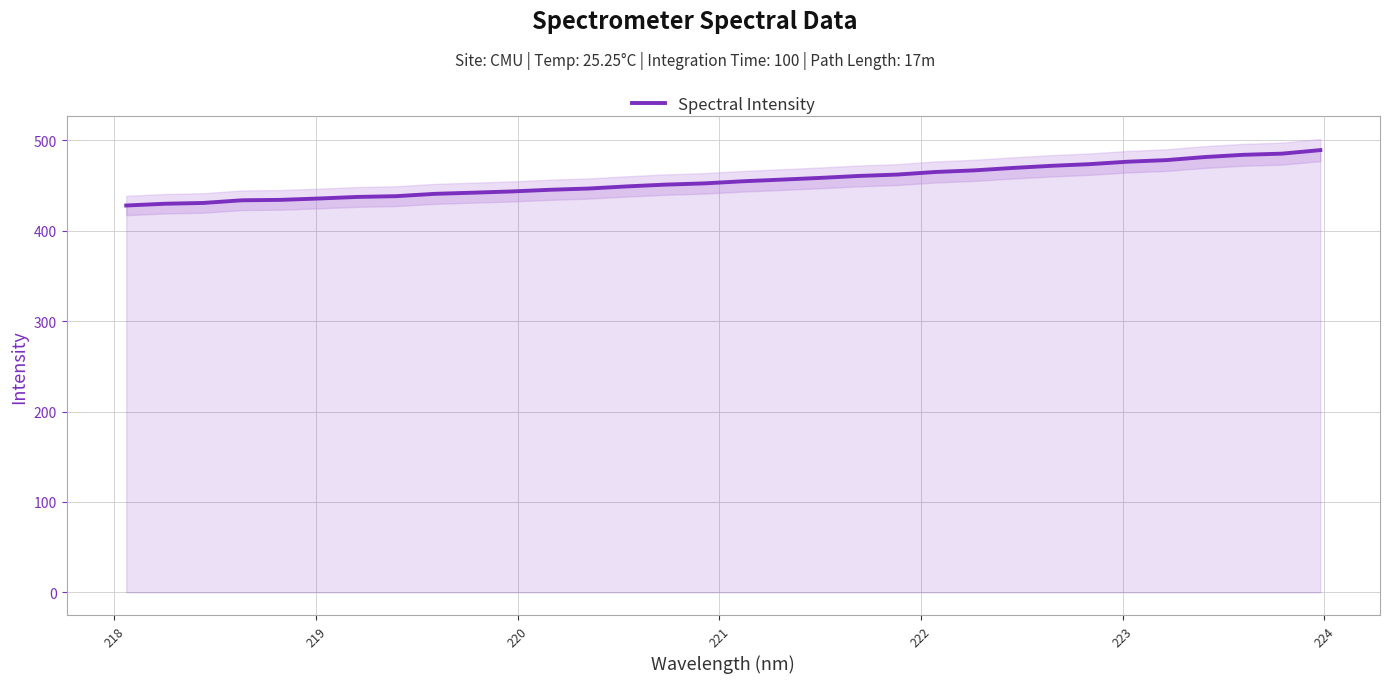

What is the minimum value for Spectral Intensity?

427.9